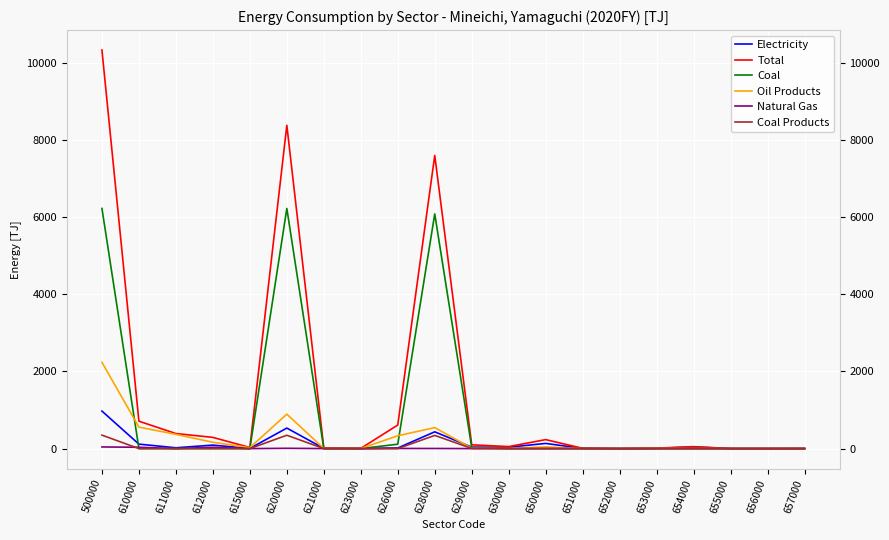

Is it true that Natural Gas equals 0.0 at 657000?

True